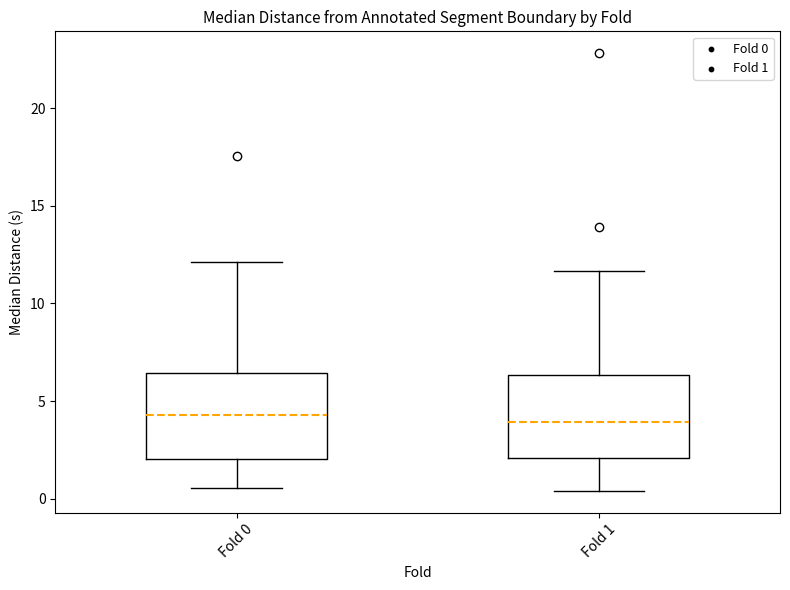

Reading left to right, transcribe this box plot: for each box, give where its median line is, the range the box spans, and where its two whiskers end, as read against the y-axis. The values are not printed on the chart, so give them approximately, as read against the axis.

Fold 0: median 4.5, box 2.0 to 6.5, whiskers 0.5 to 12.0
Fold 1: median 4.0, box 2.0 to 6.5, whiskers 0.5 to 11.5